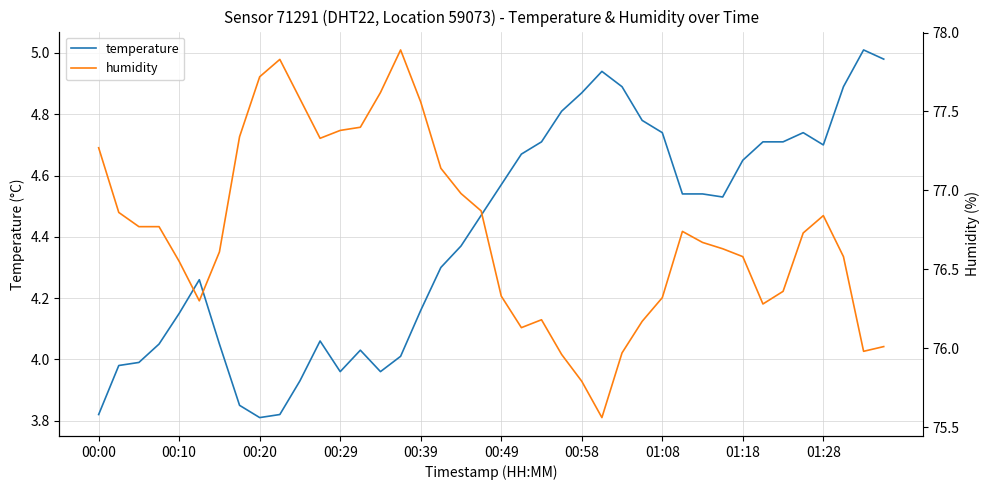

What is the value of the temperature point at the 28th from the left?

4.8